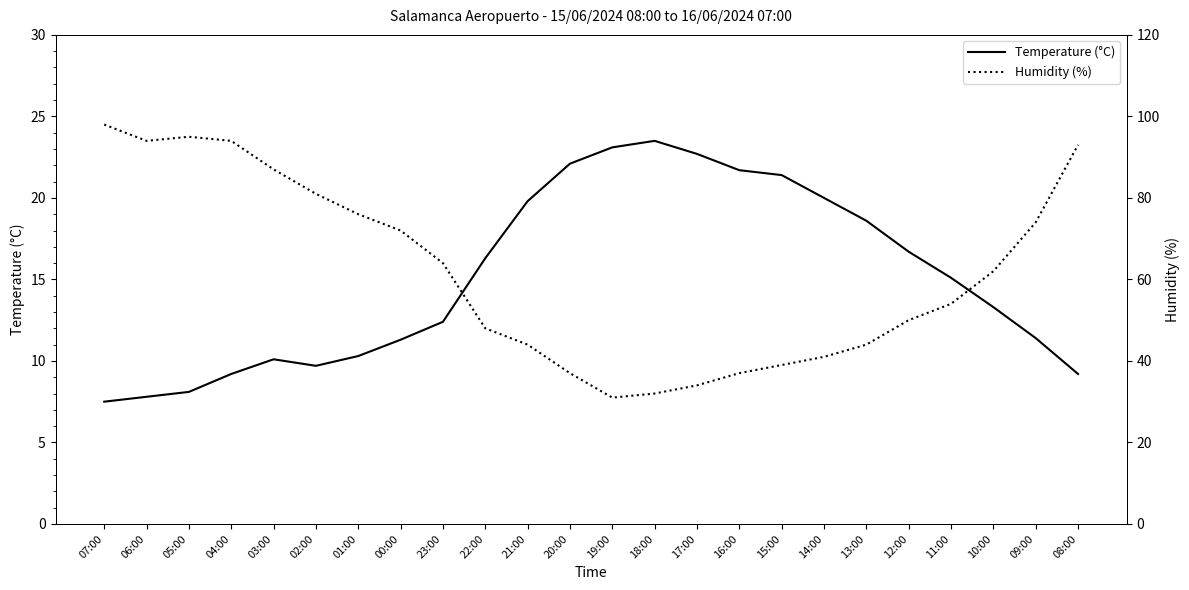

Which category has the lowest value in the Temperature (°C) series?

07:00